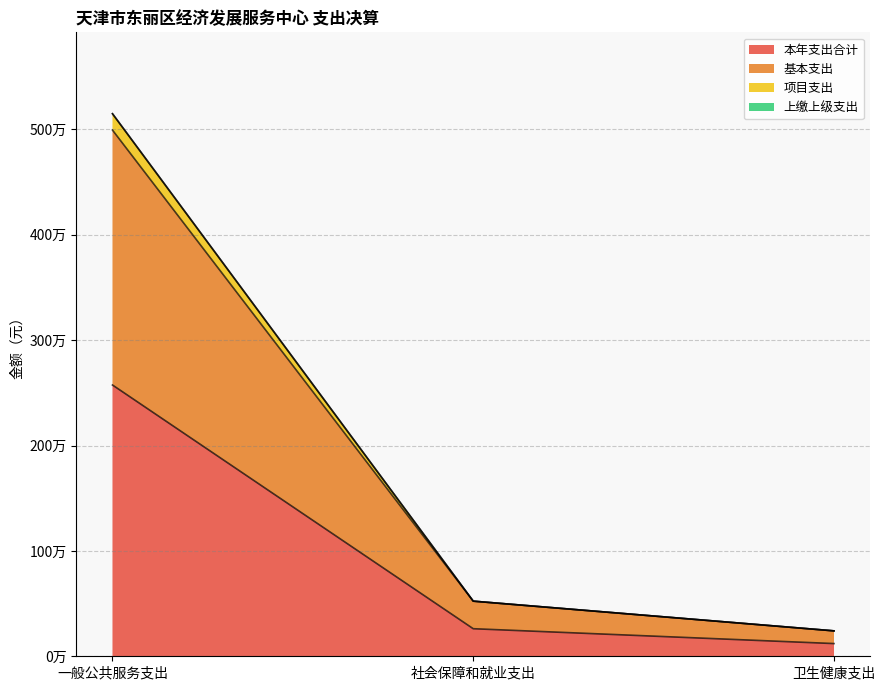

What is the difference between the highest and lowest values at 卫生健康支出?

120588.0